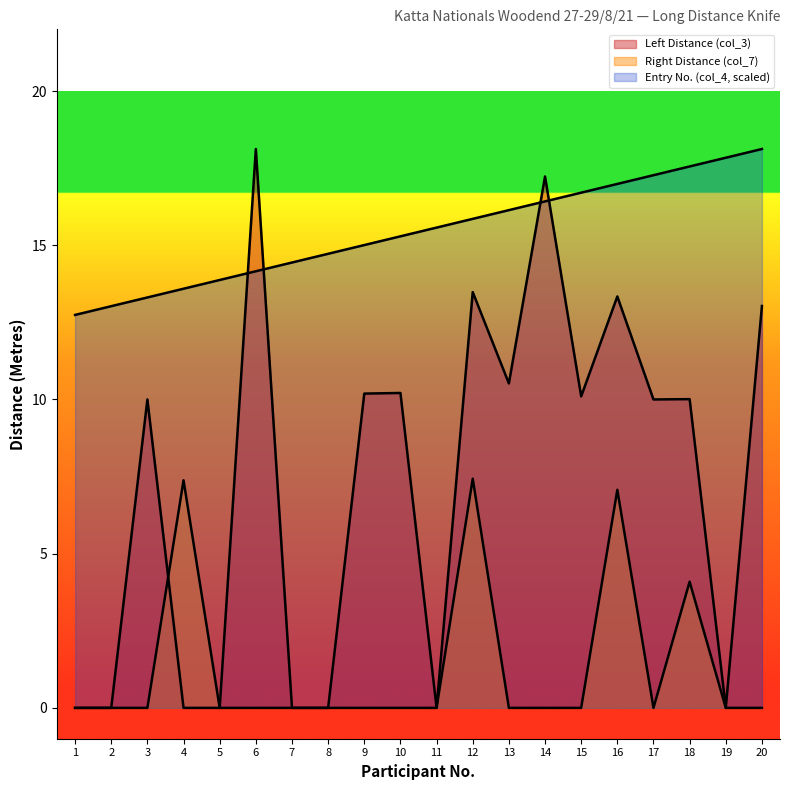

Where do Right Distance (col_7) and Left Distance (col_3) first cross each other?

3 and 4